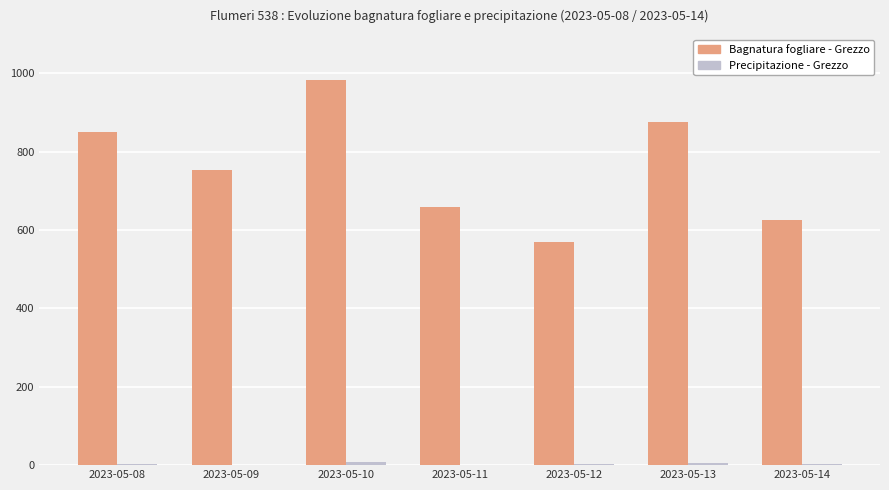

At which category is the sum across all series the highest?

2023-05-10